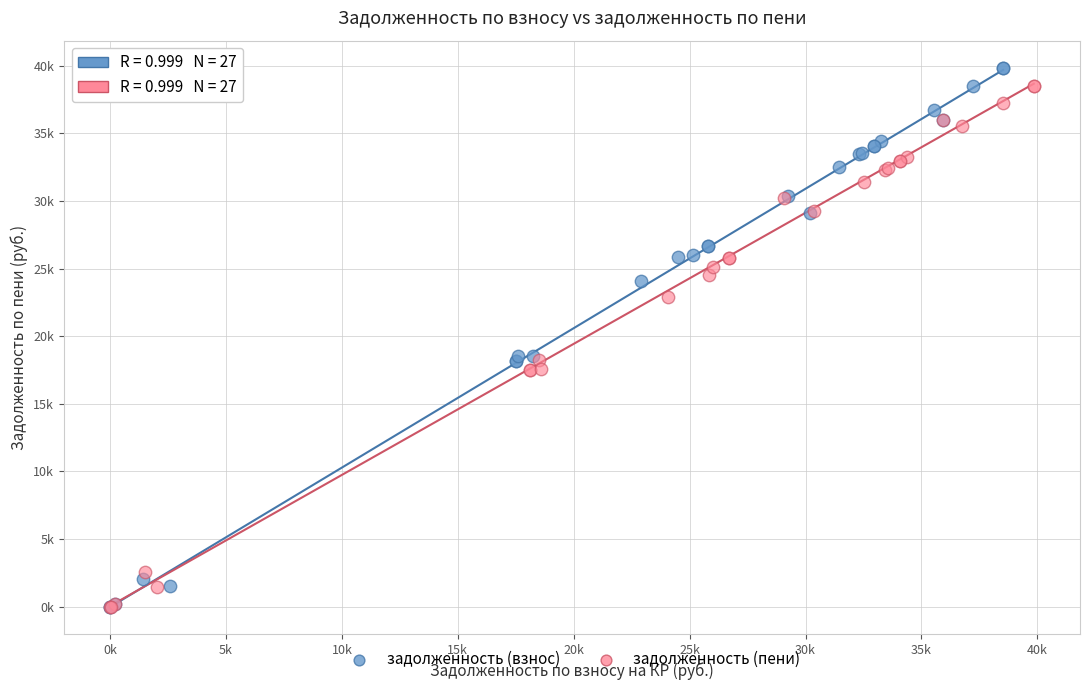

Which series contains the highest Y value?

задолженность (взнос)